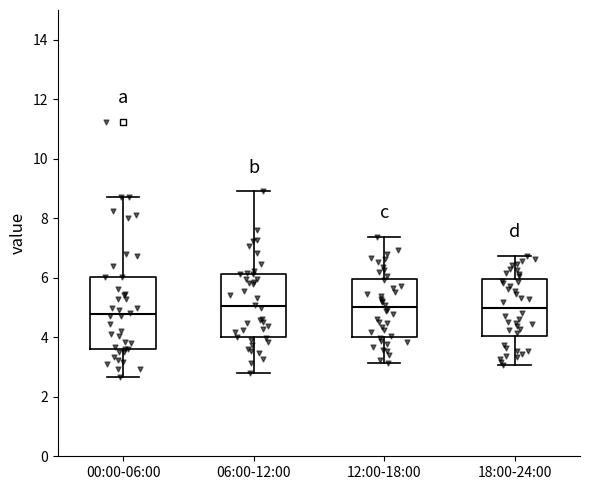

Reading left to right, read every box against the y-axis: the position of its median line, the range the box covers, and the ends of its whiskers. The values are not printed on the chart, so give them approximately, as read against the axis.

00:00-06:00: median 4.8, box 3.6 to 6.0, whiskers 2.6 to 8.8
06:00-12:00: median 5.0, box 4.0 to 6.2, whiskers 2.8 to 9.0
12:00-18:00: median 5.0, box 4.0 to 6.0, whiskers 3.2 to 7.4
18:00-24:00: median 5.0, box 4.0 to 6.0, whiskers 3.0 to 6.8